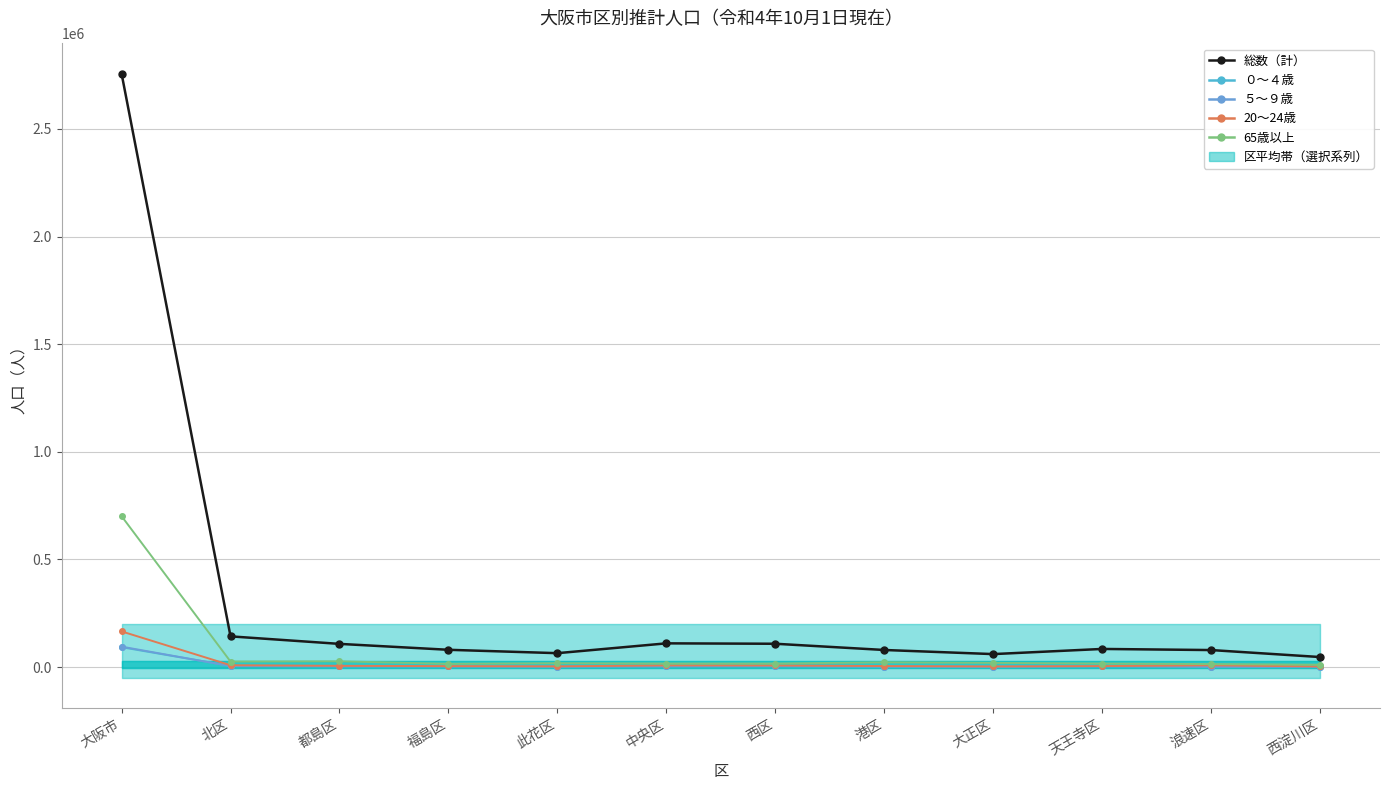

How many data points in 総数（計） are above 84310?

5